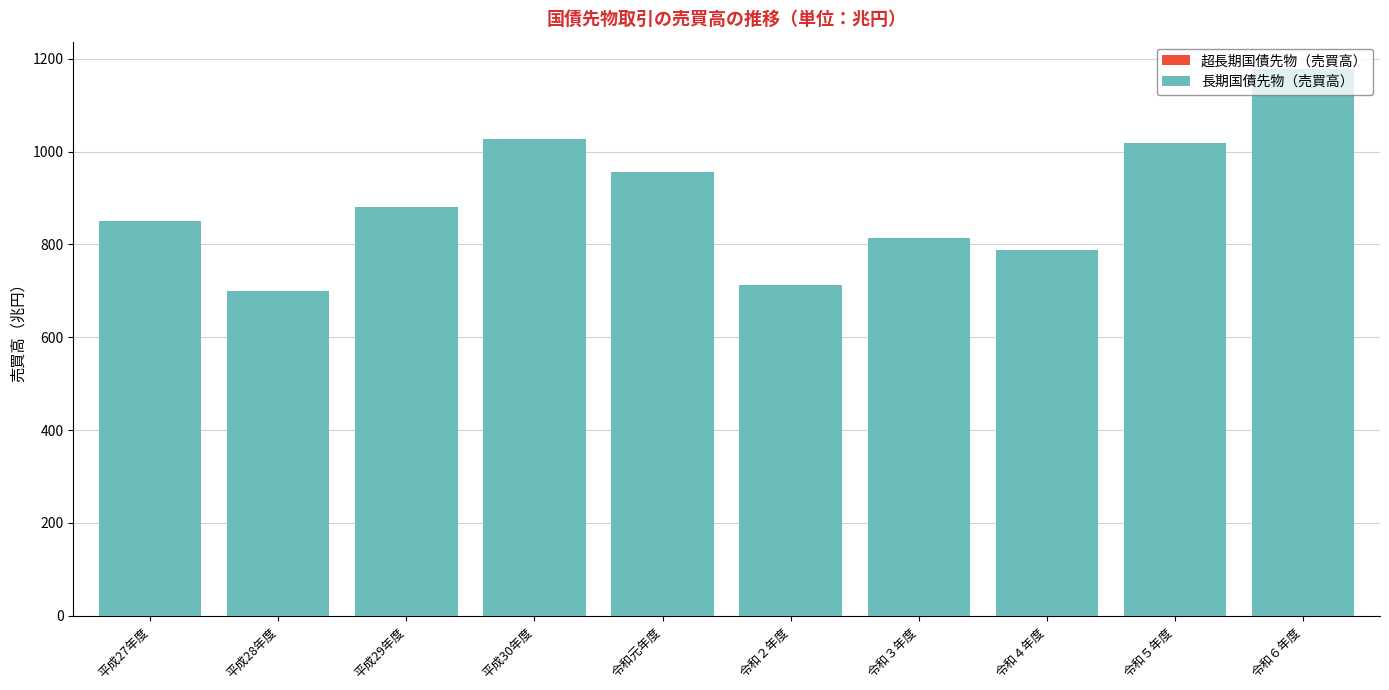

At which category is the sum across all series the highest?

令和６年度